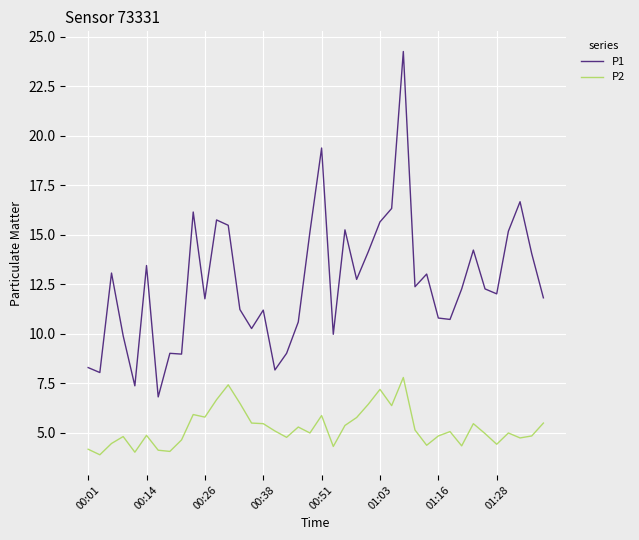

Which series has the widest spread of values?

P1